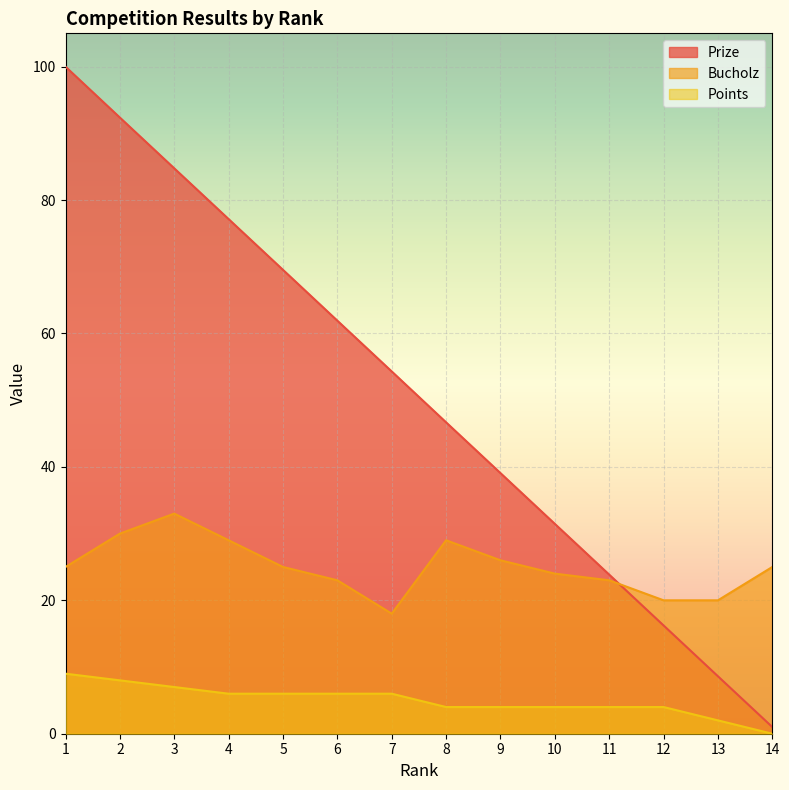

At how many categories does at least one series exceed 51?

7